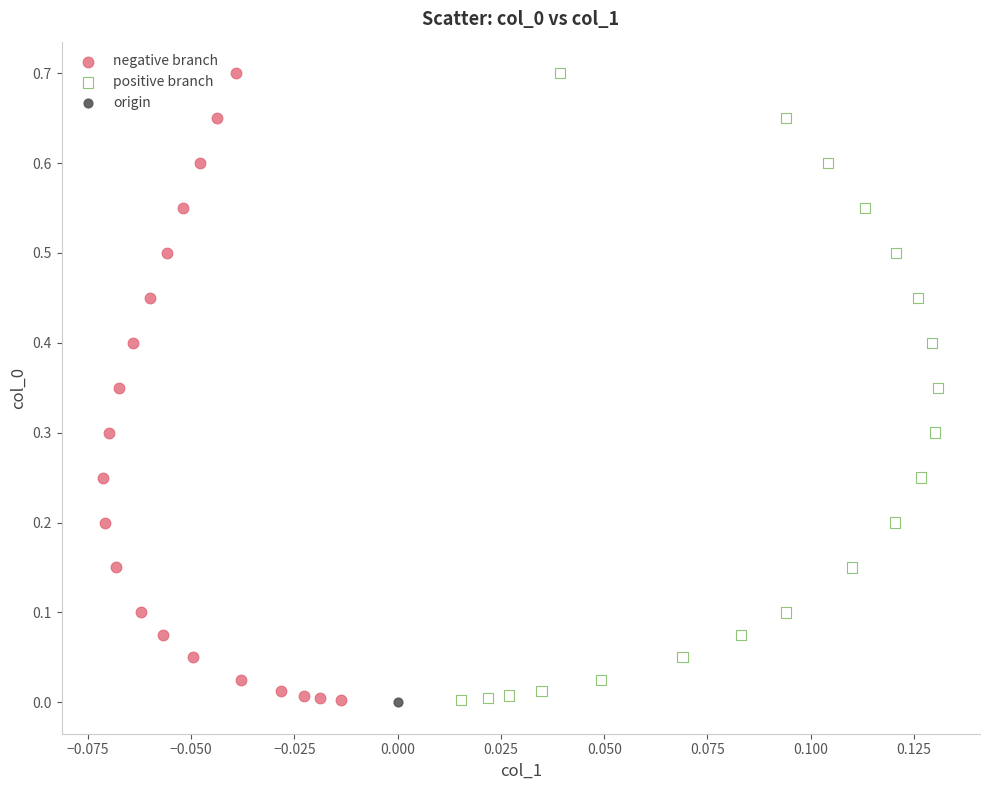

What are all the series names shown in the legend?

negative branch, positive branch, origin